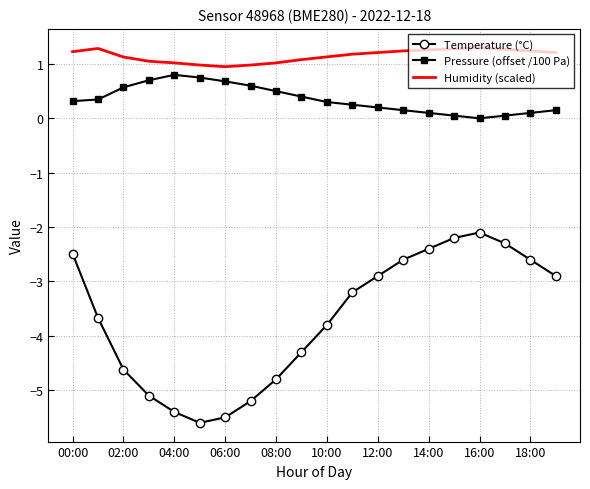

Which series has the largest total across all categories?

Humidity (scaled)